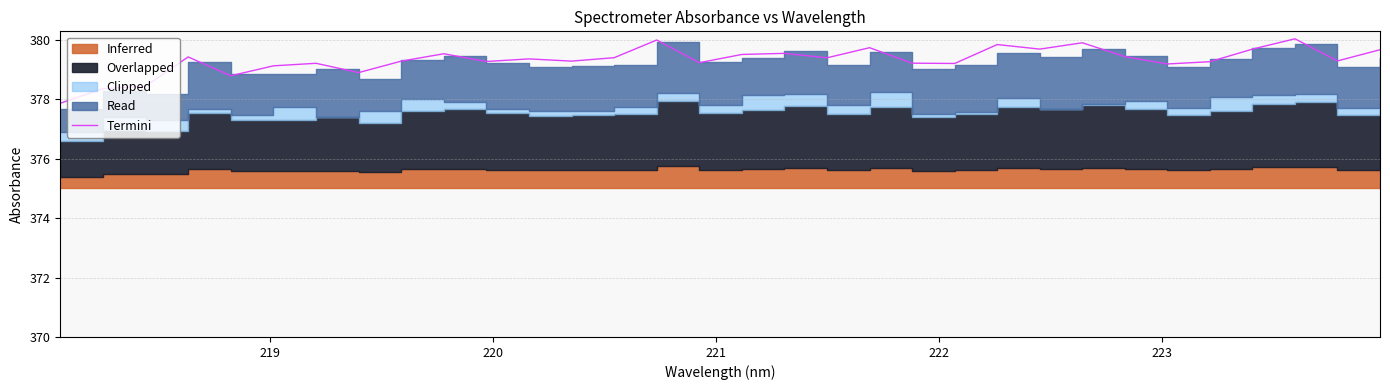

How many interior local peaks (higher than both neighbors) does the data have?

10